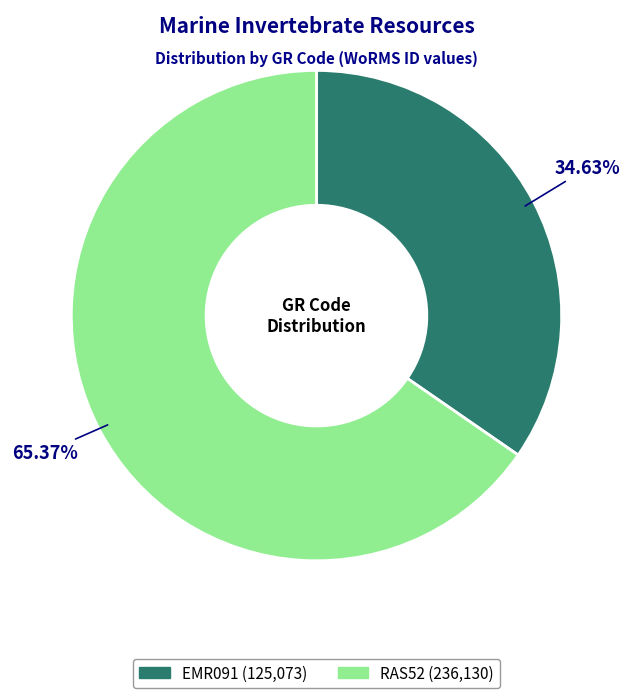

What portion of the pie excludes EMR091?

65.4%